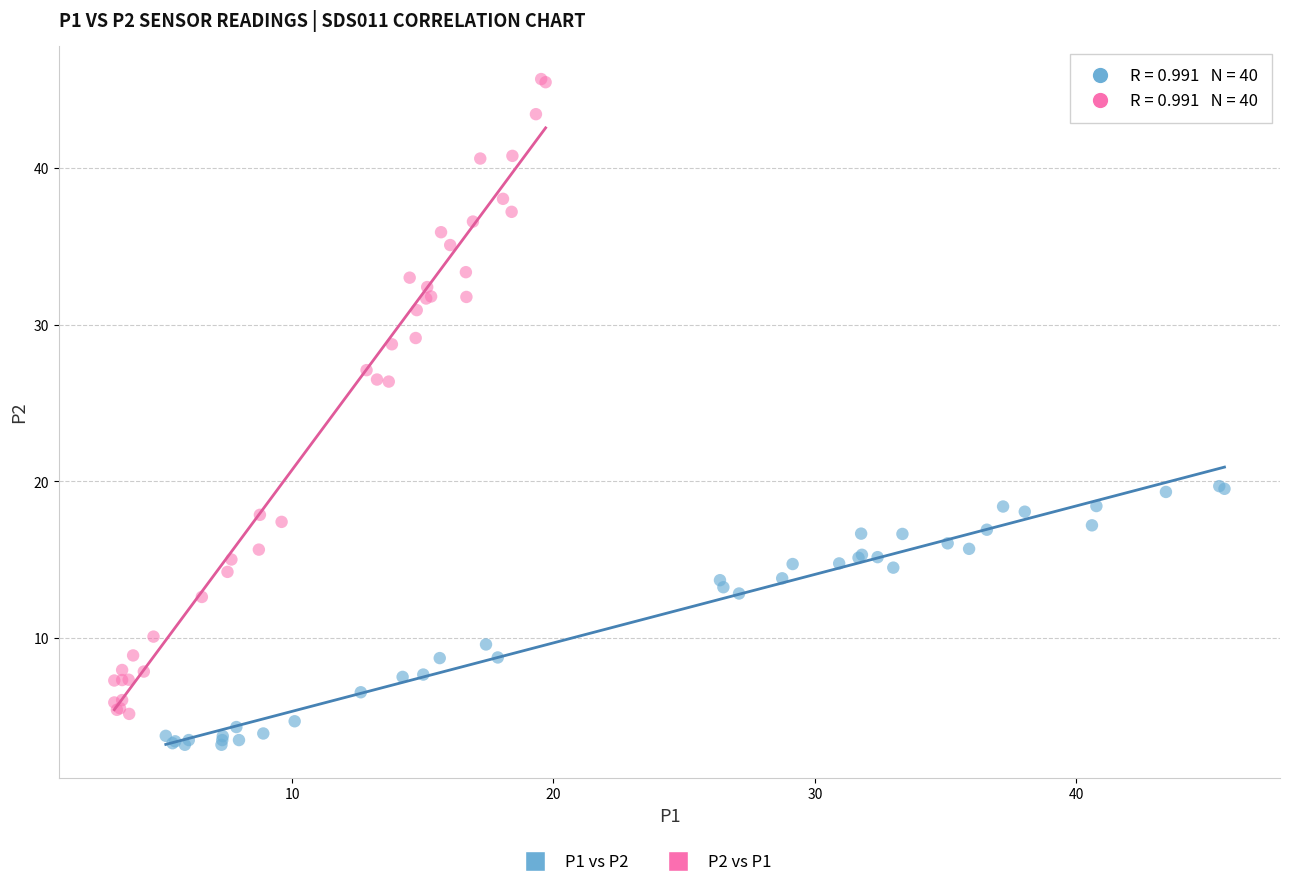

Which series has the widest spread of Y values?

P2 vs P1